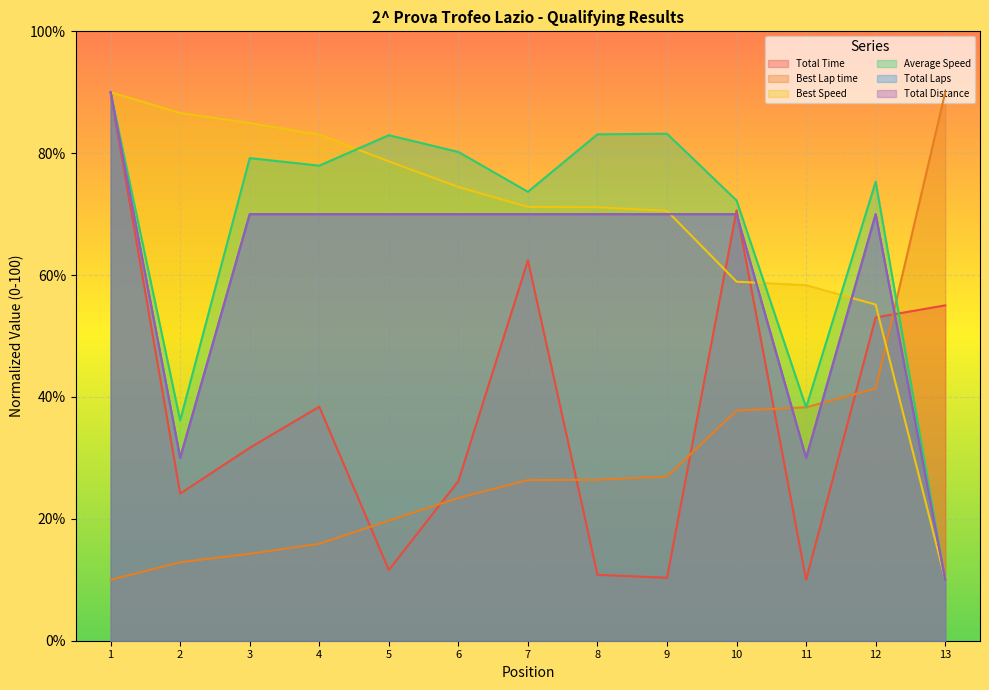

What is the approximate value of Best Lap time at 7?

26.4